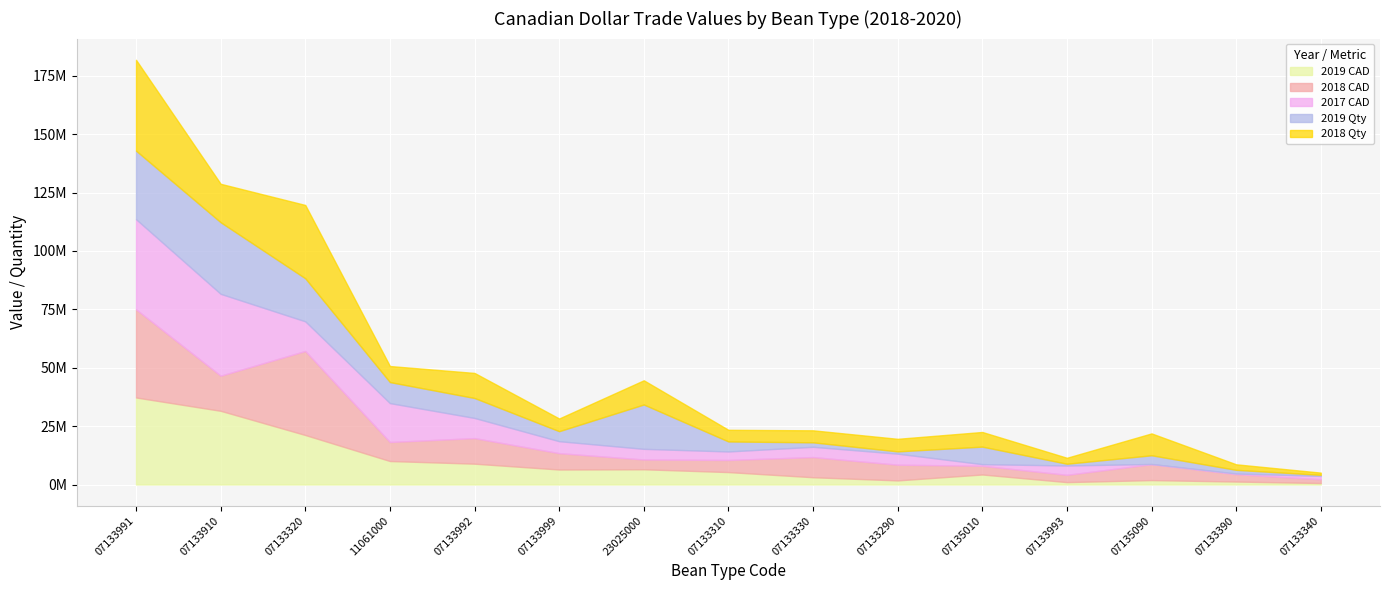

The value of 2019 CAD at 07135090 is 1888157. True or false?

True